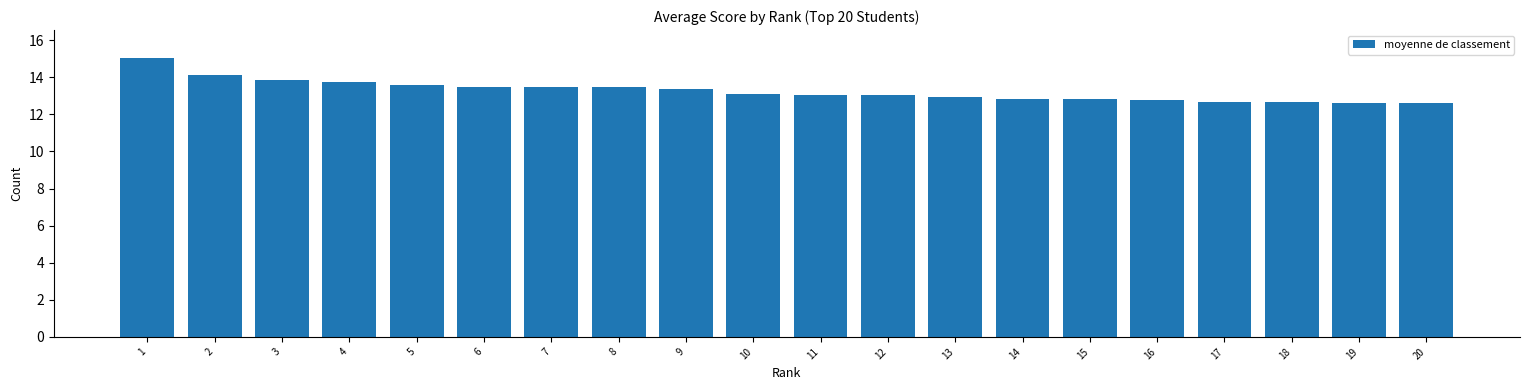

Count the number of categories in the chart.

20